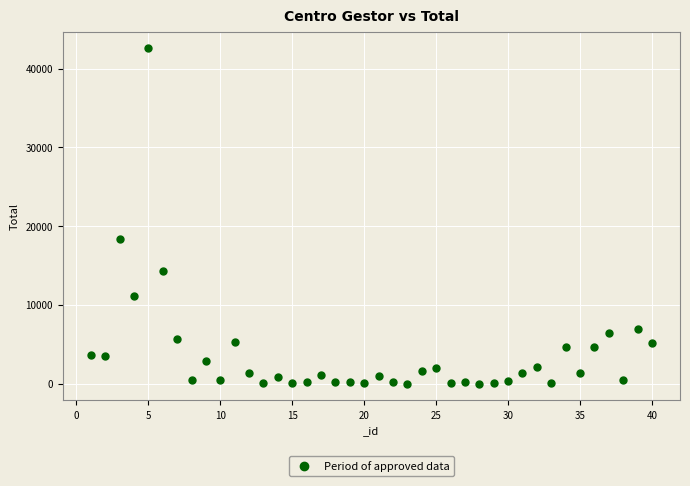

What Y value in the scatter plot is closest to 21285?

18325.5